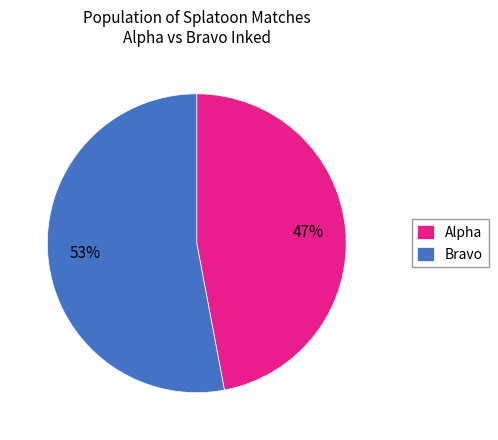

What percentage is the Bravo slice, to the nearest percent?

53%